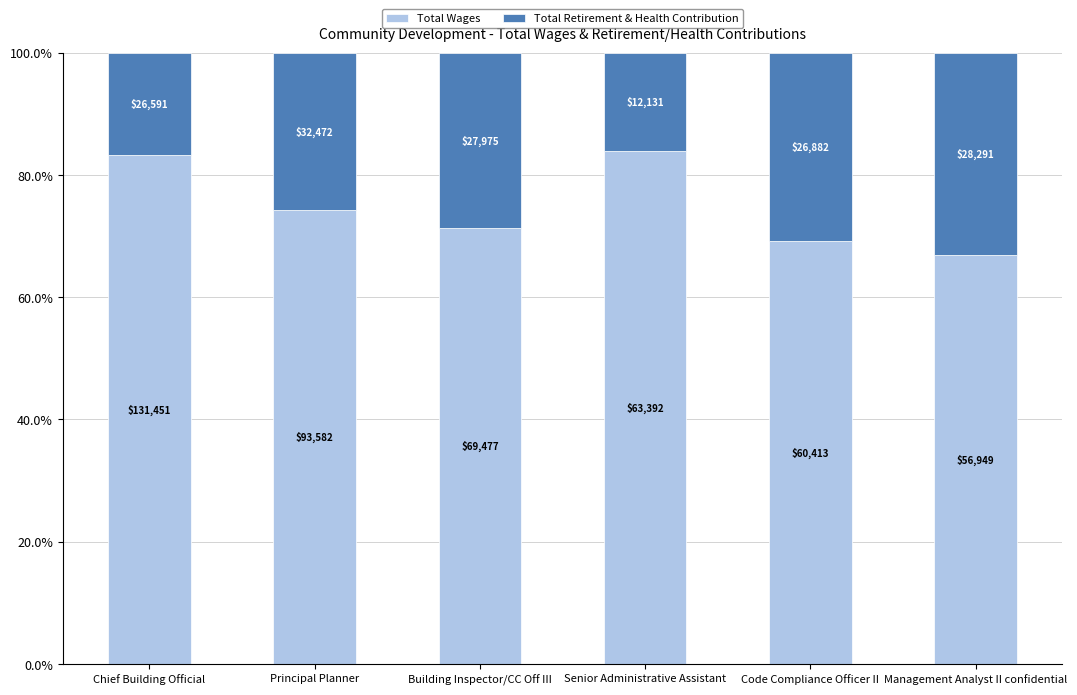

Is it true that Total Retirement & Health Contribution equals 13.2 at Principal Planner?

False